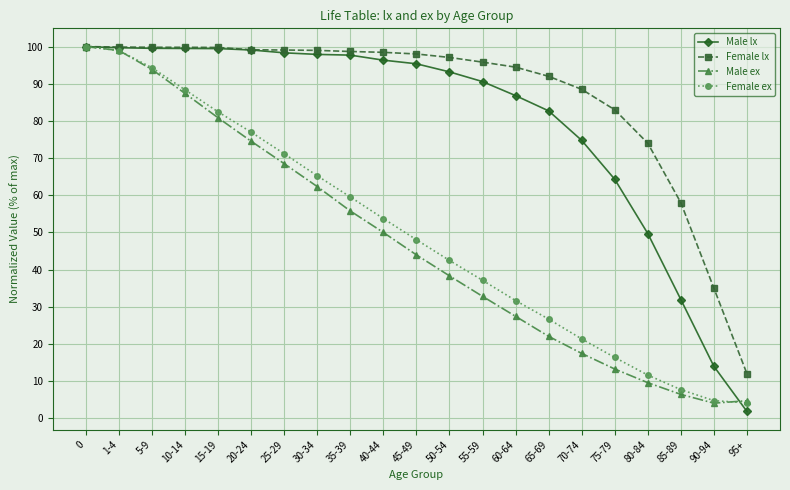

What is the label of the 16th point from the right?

20-24